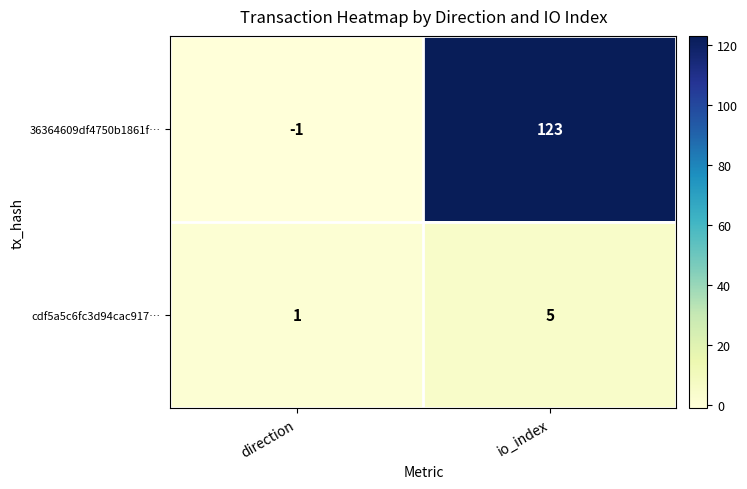

Is it true that 36364609df4750b1861f… equals 0 at direction?

False